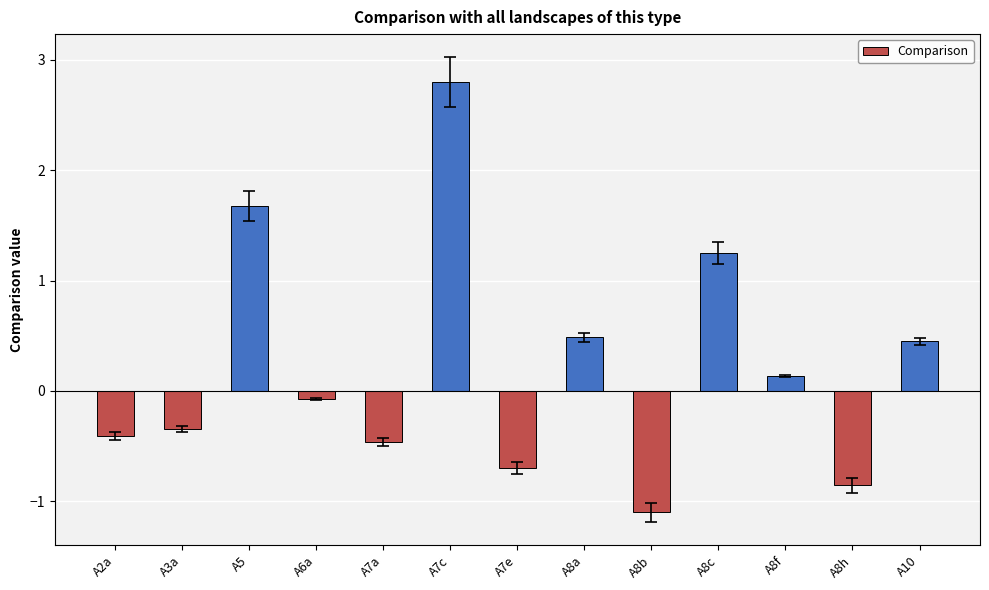

Is it true that the value at A8f is 0.1?

True